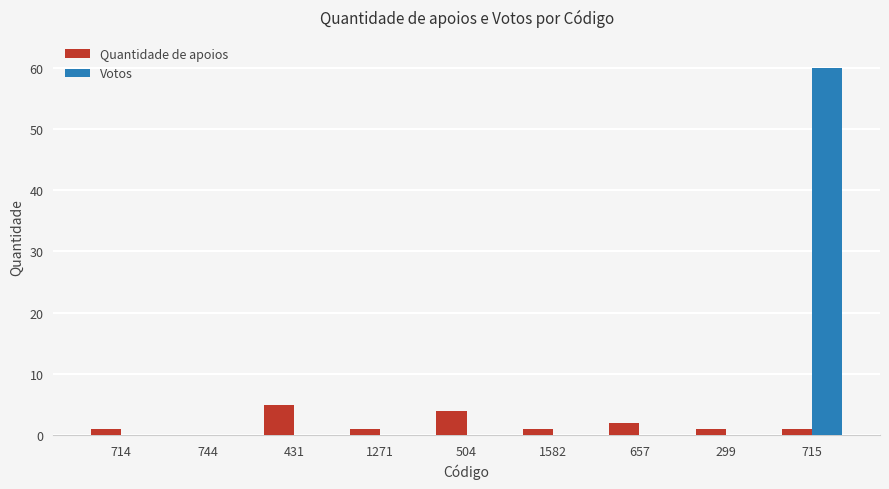

What is the sum of all Quantidade de apoios values?

16